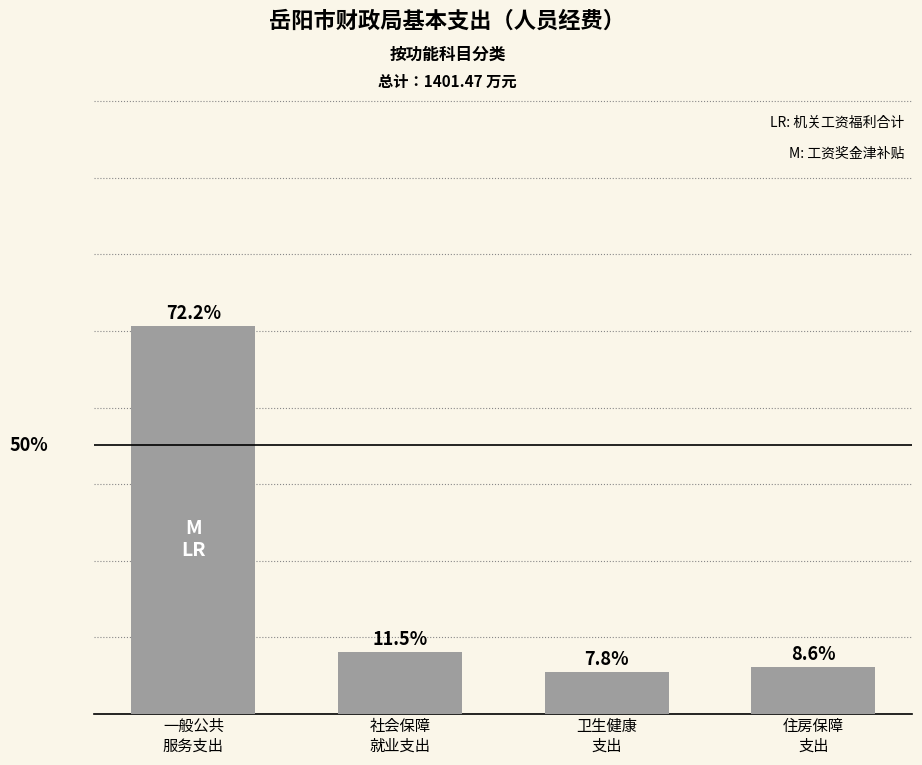

Rank the categories by value from highest to lowest.

一般公共
服务支出, 社会保障
就业支出, 住房保障
支出, 卫生健康
支出